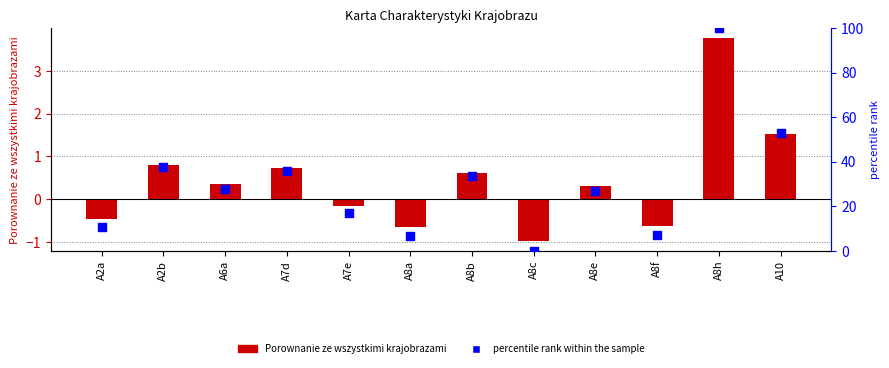

At which category is the sum across all series the highest?

A8h